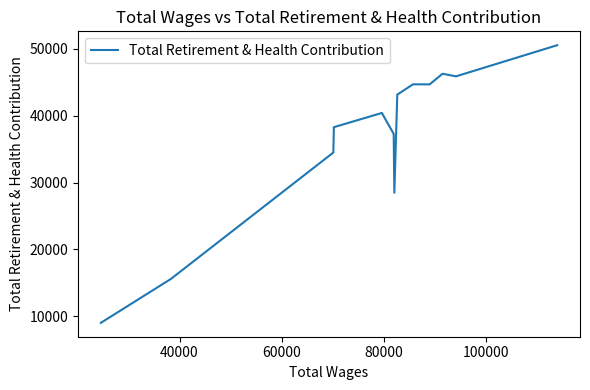

What is the greatest value displayed?

50545